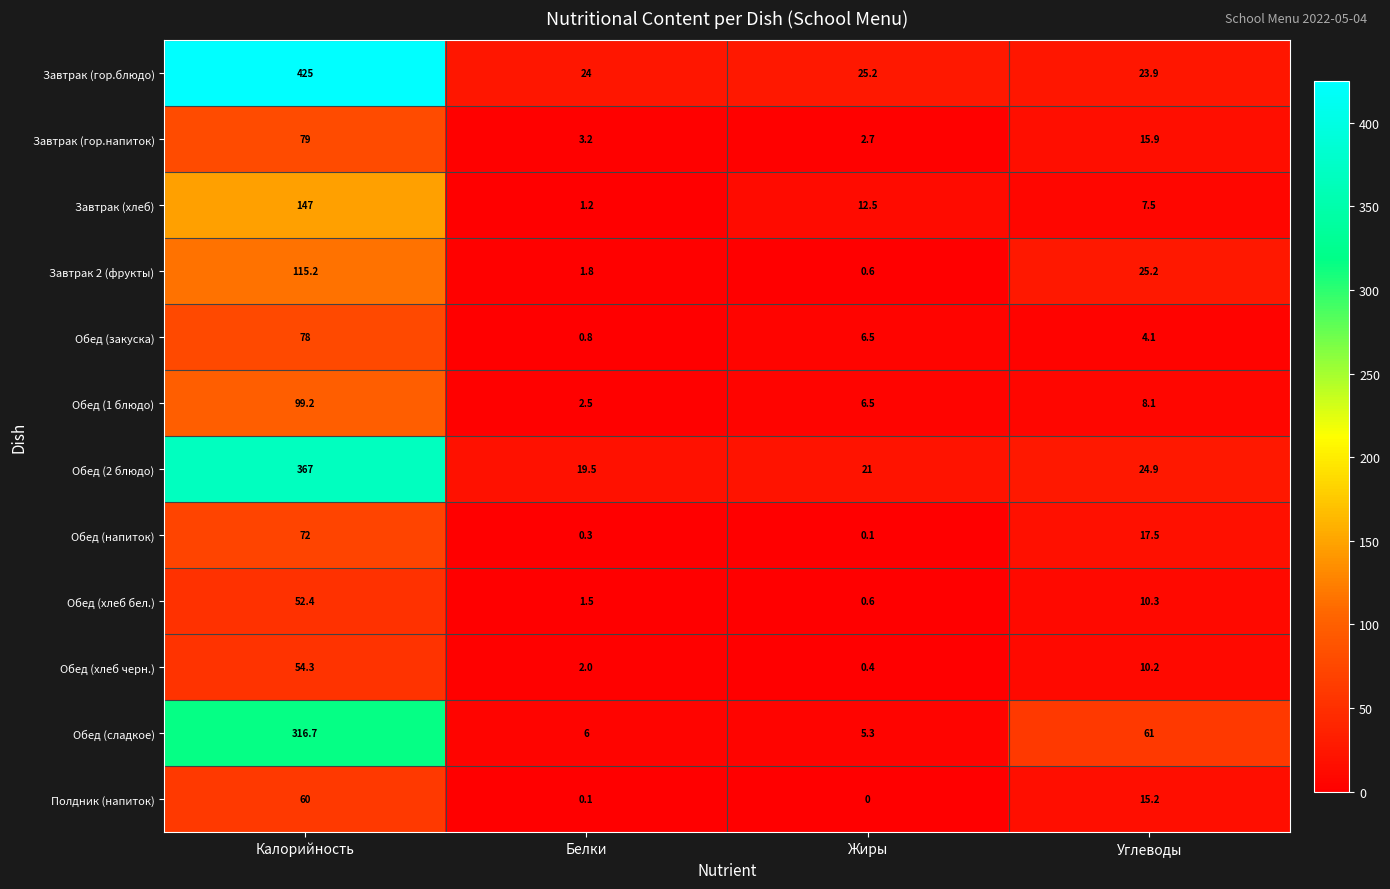

Which category has the lowest value across all series?

Жиры